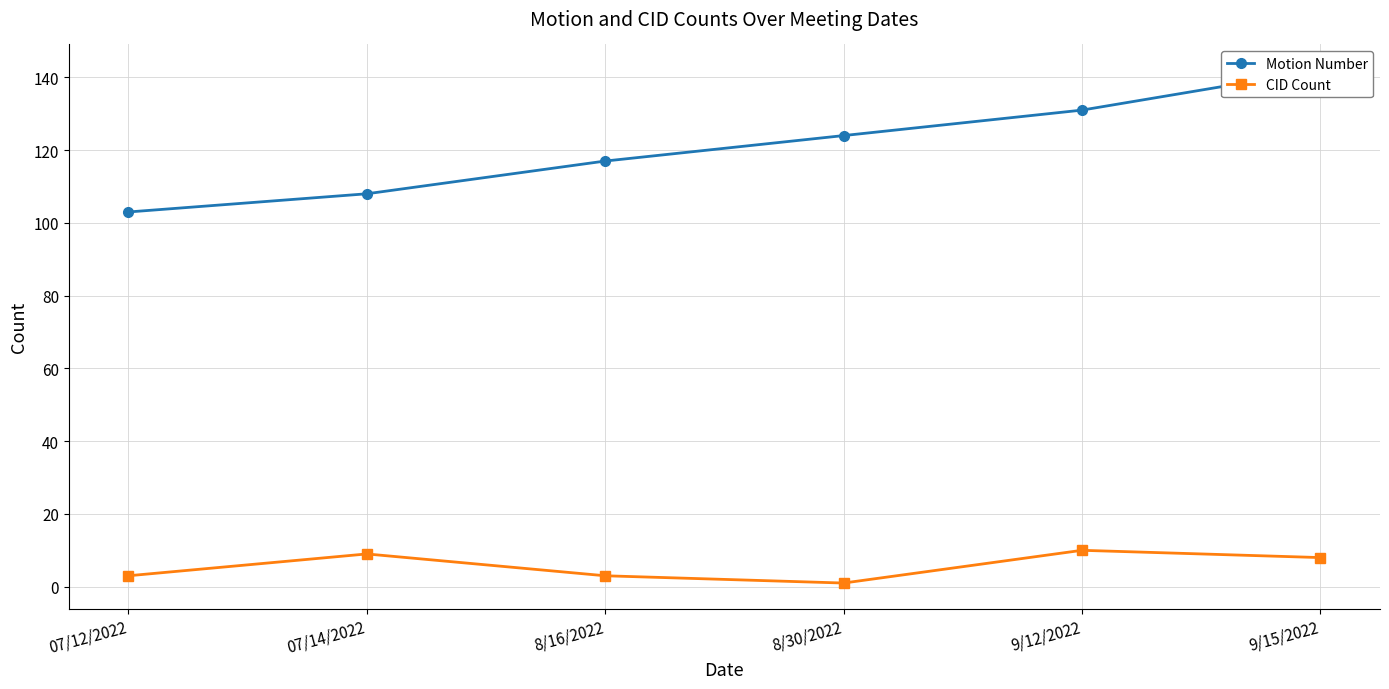

What is the difference between the maximum and minimum values in the CID Count series?

9